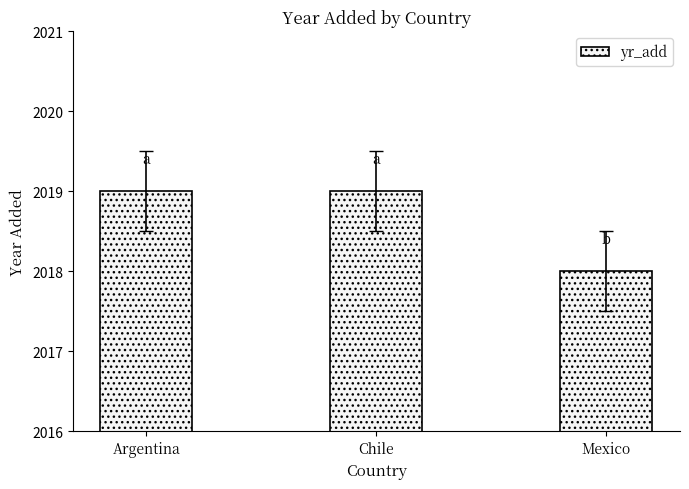

What is the value of the 1st bar from the left?

2019